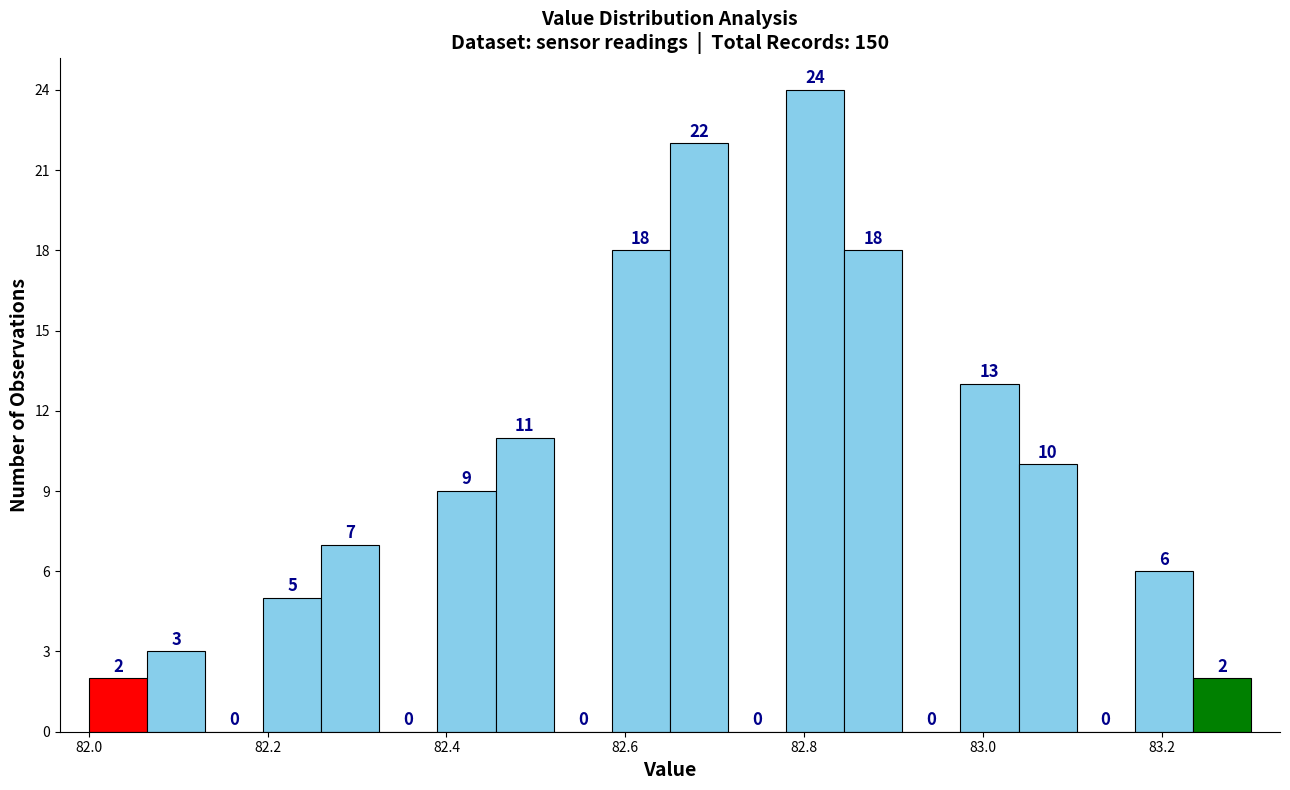

Read against the x-axis, roughly where is the centre of the tallest bar?

82.82